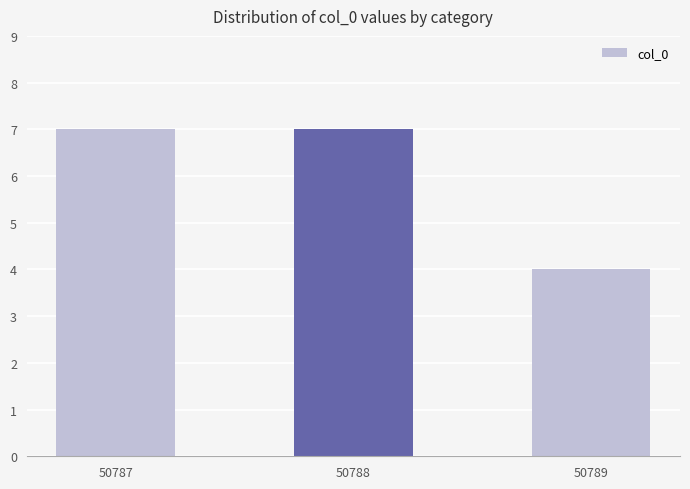

True or false: the data shows 5 at 50788.

False